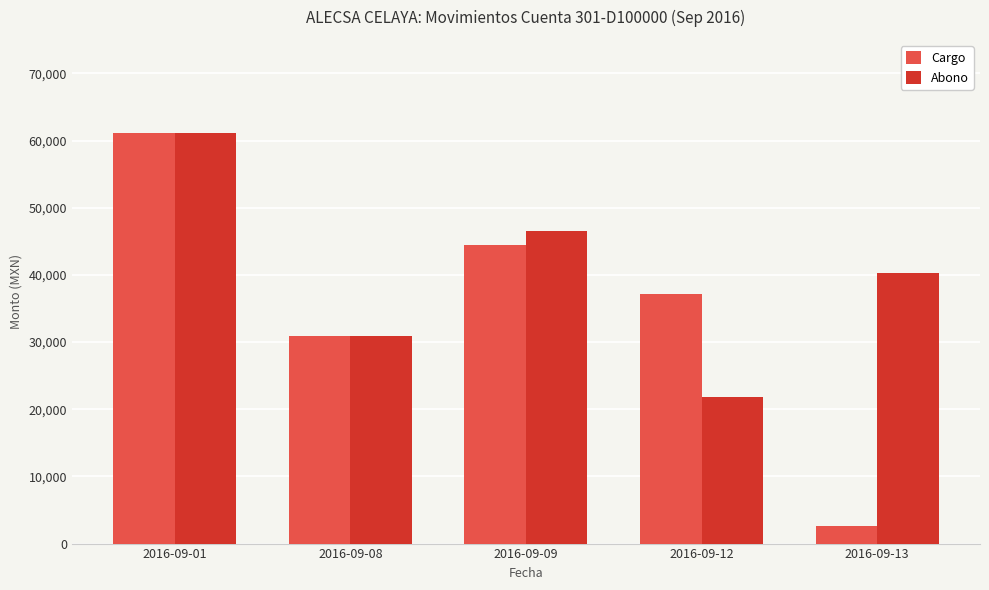

At which category is the sum across all series the highest?

2016-09-01